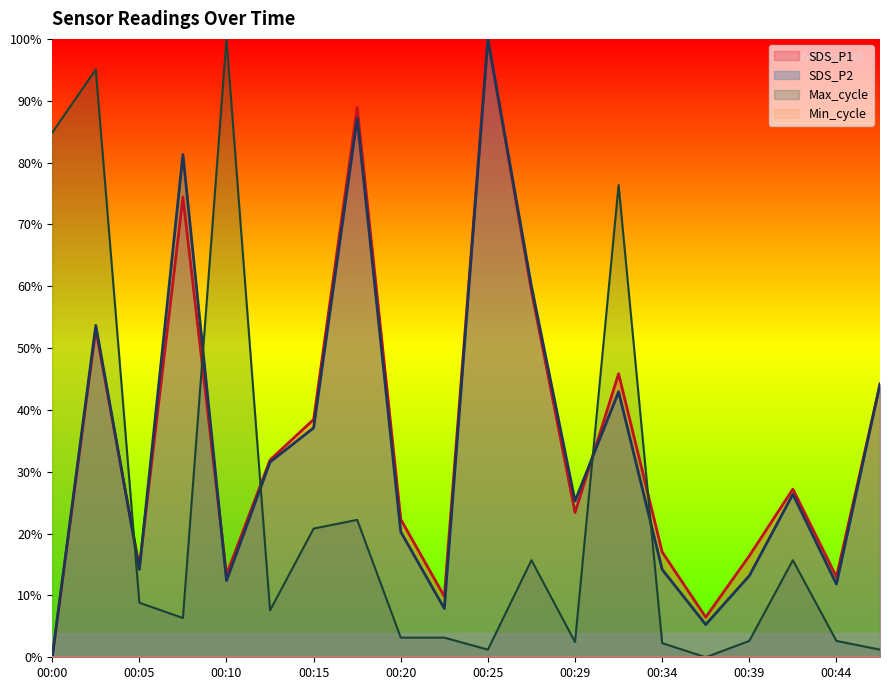

What is the total value across all series at 00:29?

51.1